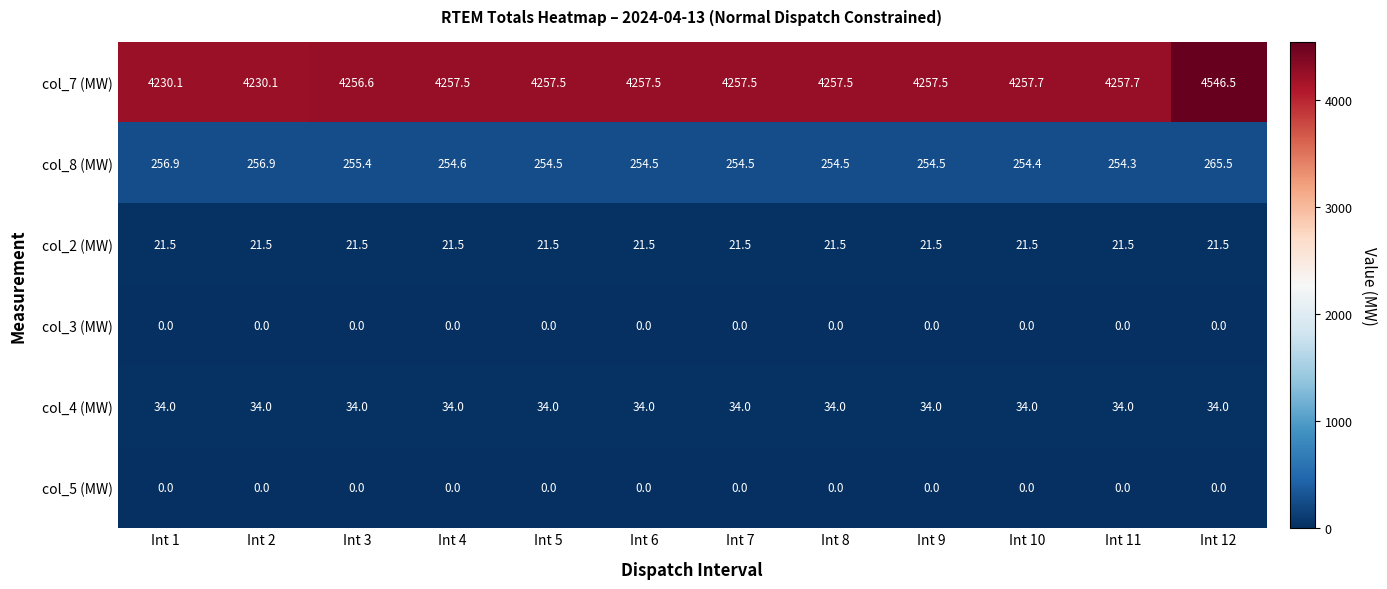

How many categories are shown in the chart?

12